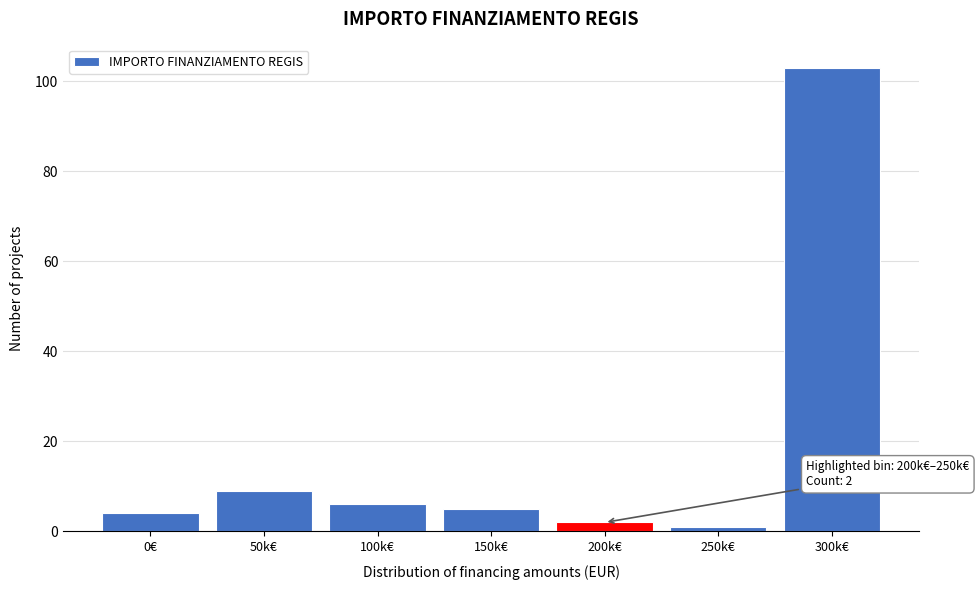

Reading left to right, extract all data points from this chart.

4	9	6	5	2	1	103